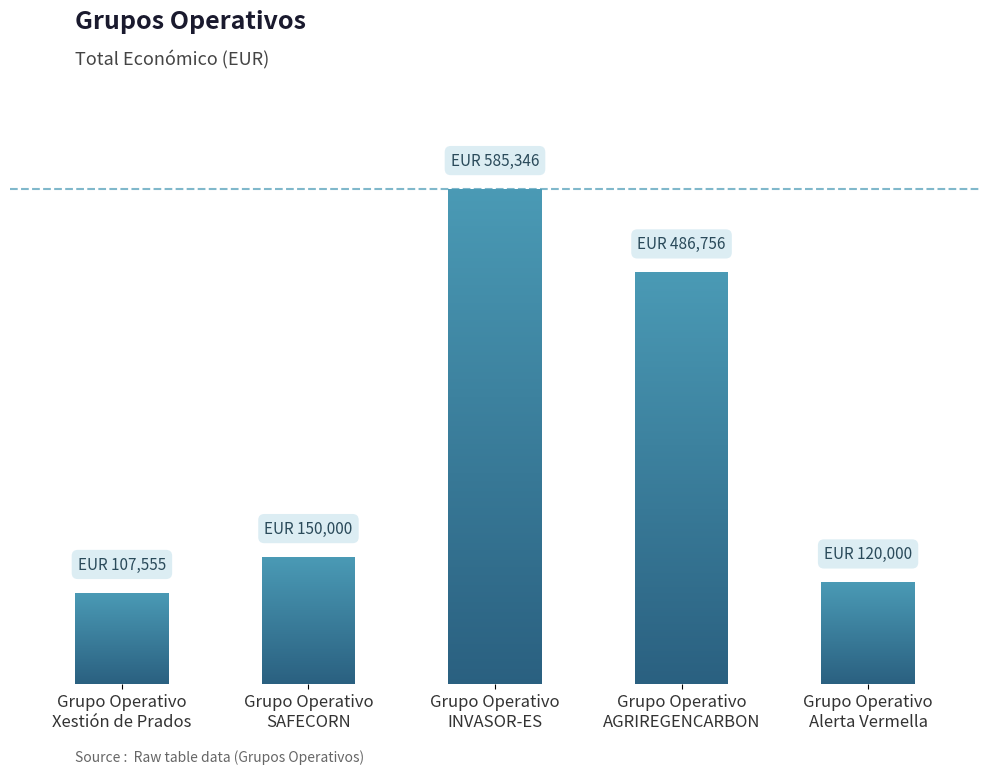

At which label does the data first exceed 150000?

Grupo Operativo
INVASOR-ES